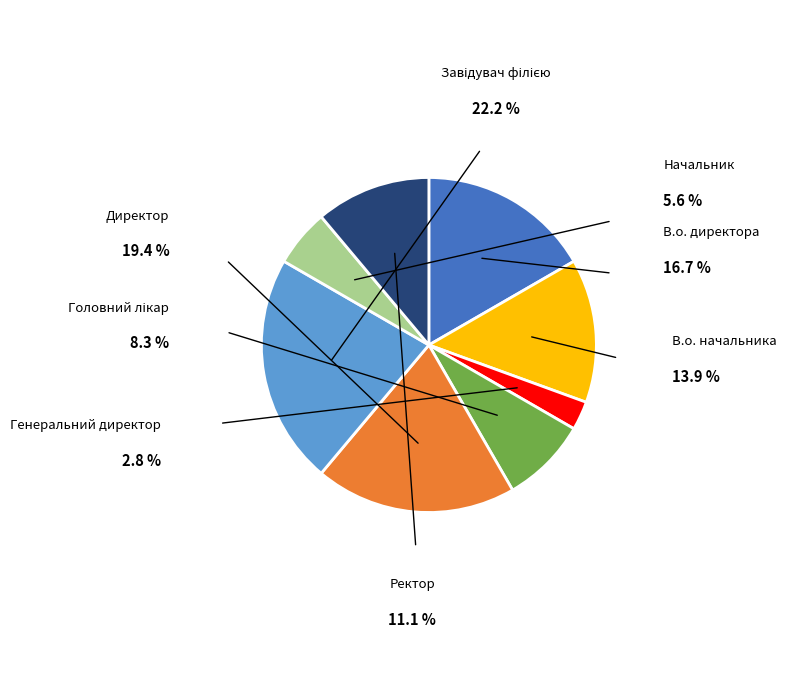

Does any single category account for the majority?

No